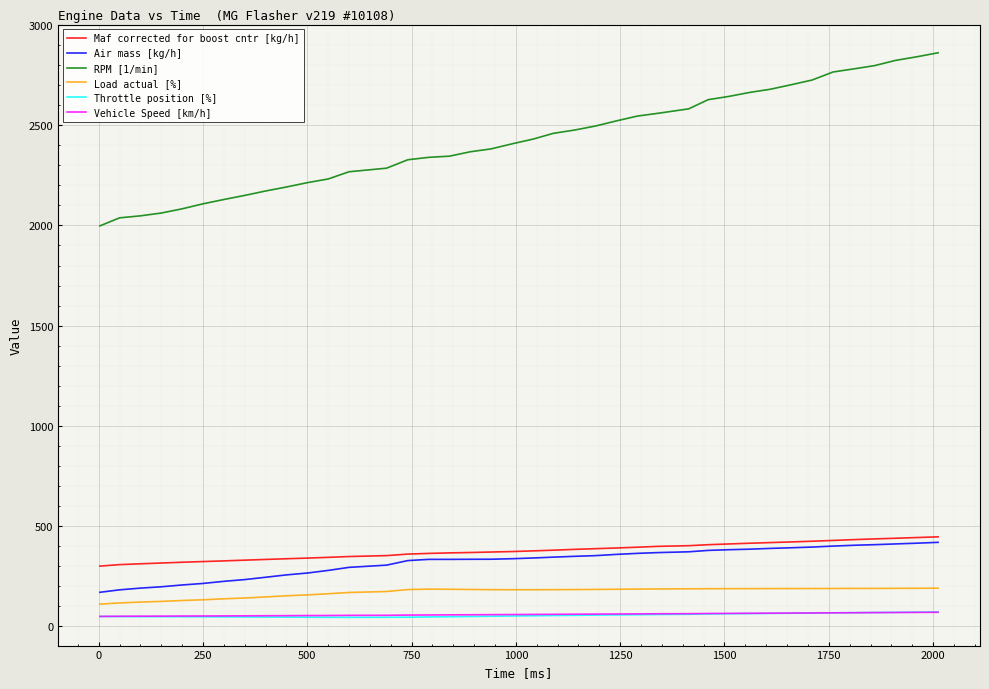

What is the maximum value shown in the chart?

2862.0